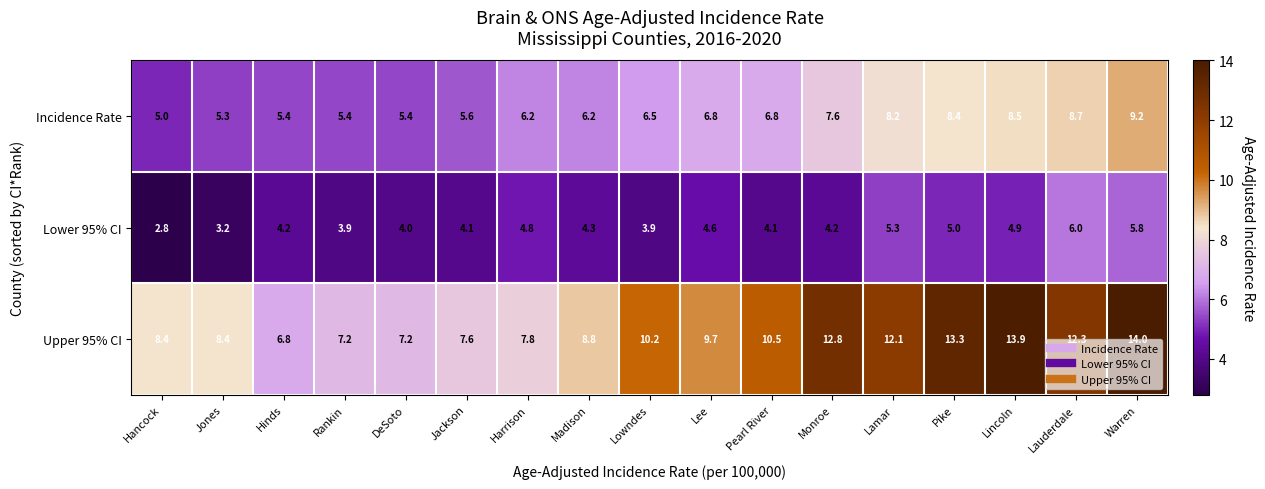

What is the spread (max minus min) of values at Lee?

5.1